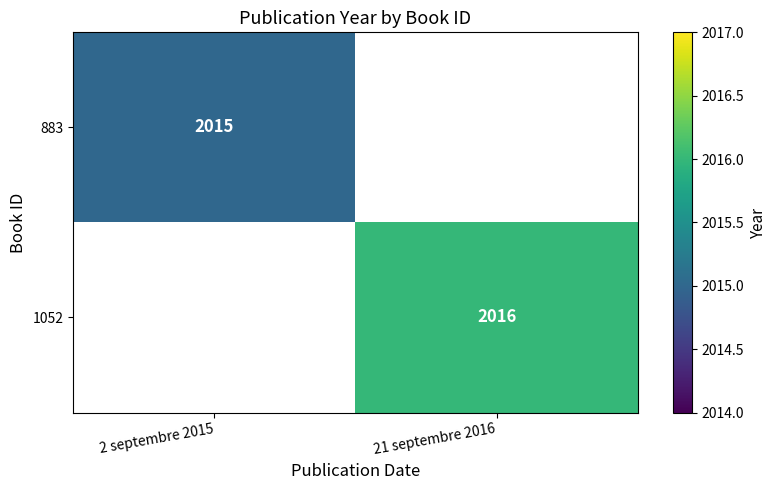

At how many categories does at least one series exceed 2015?

1